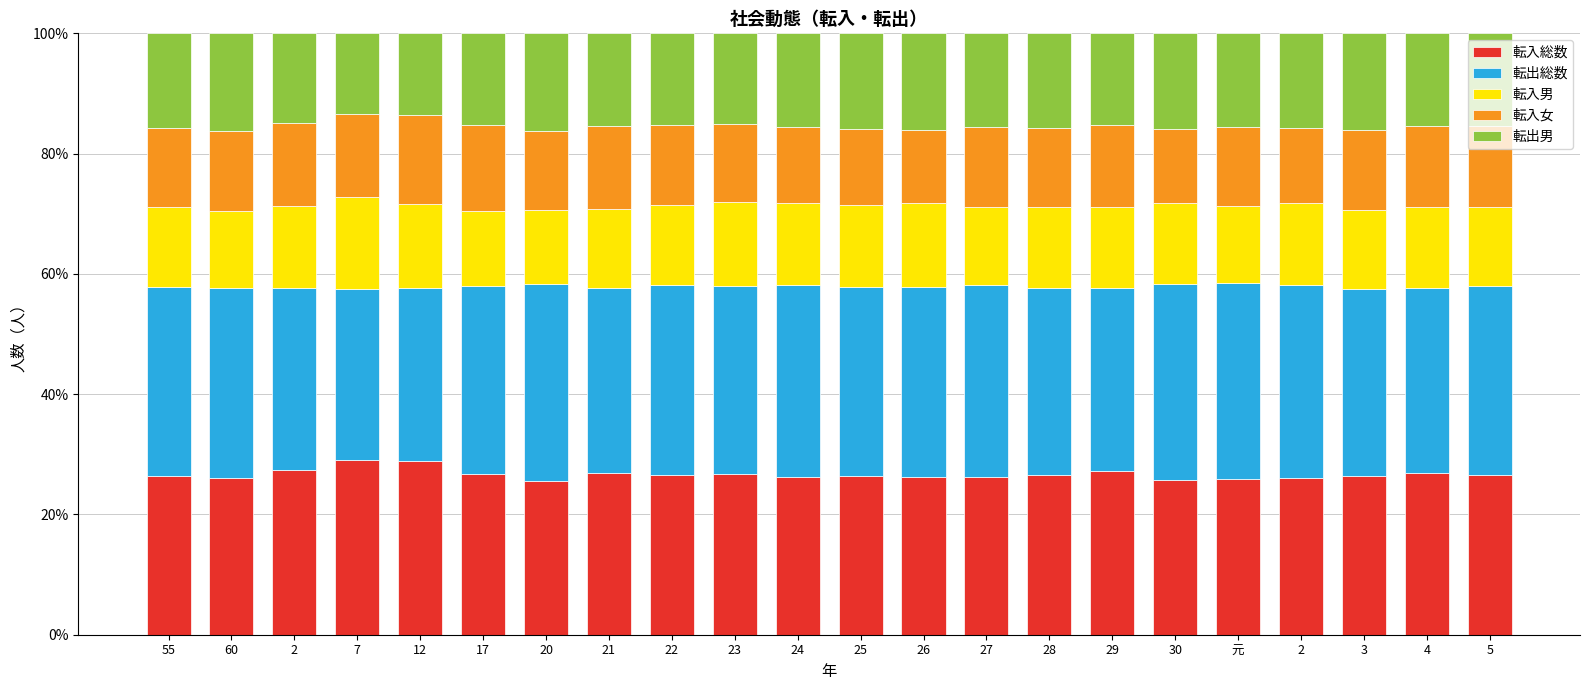

Does the chart contain any negative values?

No